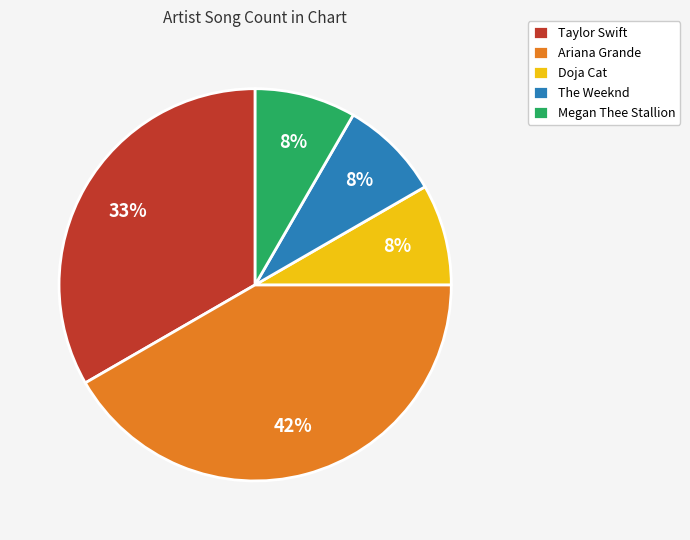

Is there a majority slice in this chart?

No